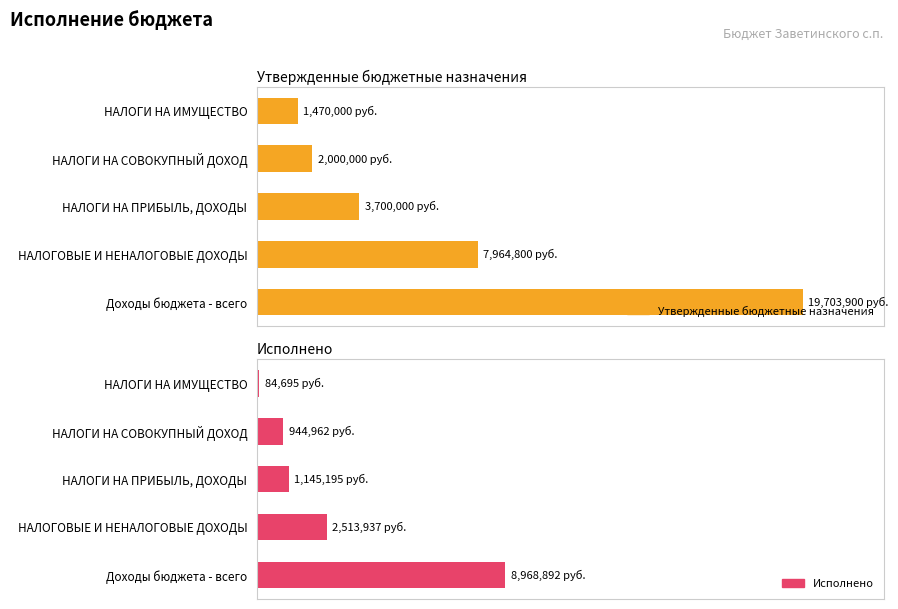

How many groups of bars are there?

5